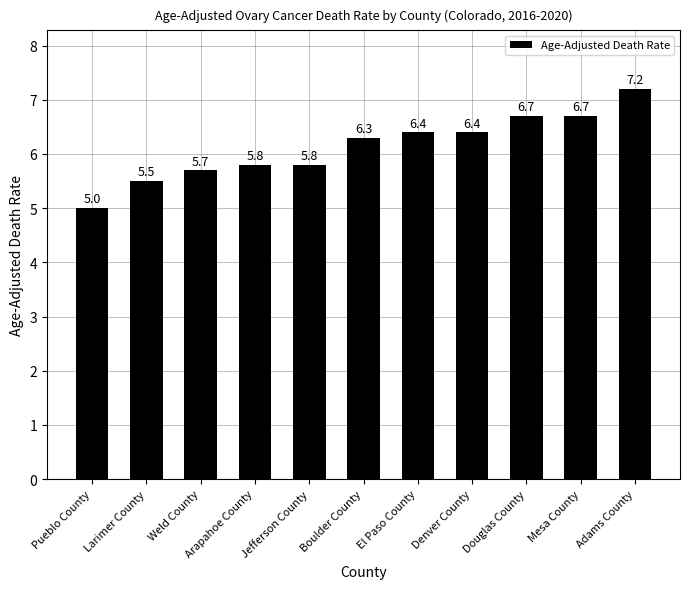

What is the label of the 10th bar from the left?

Mesa County